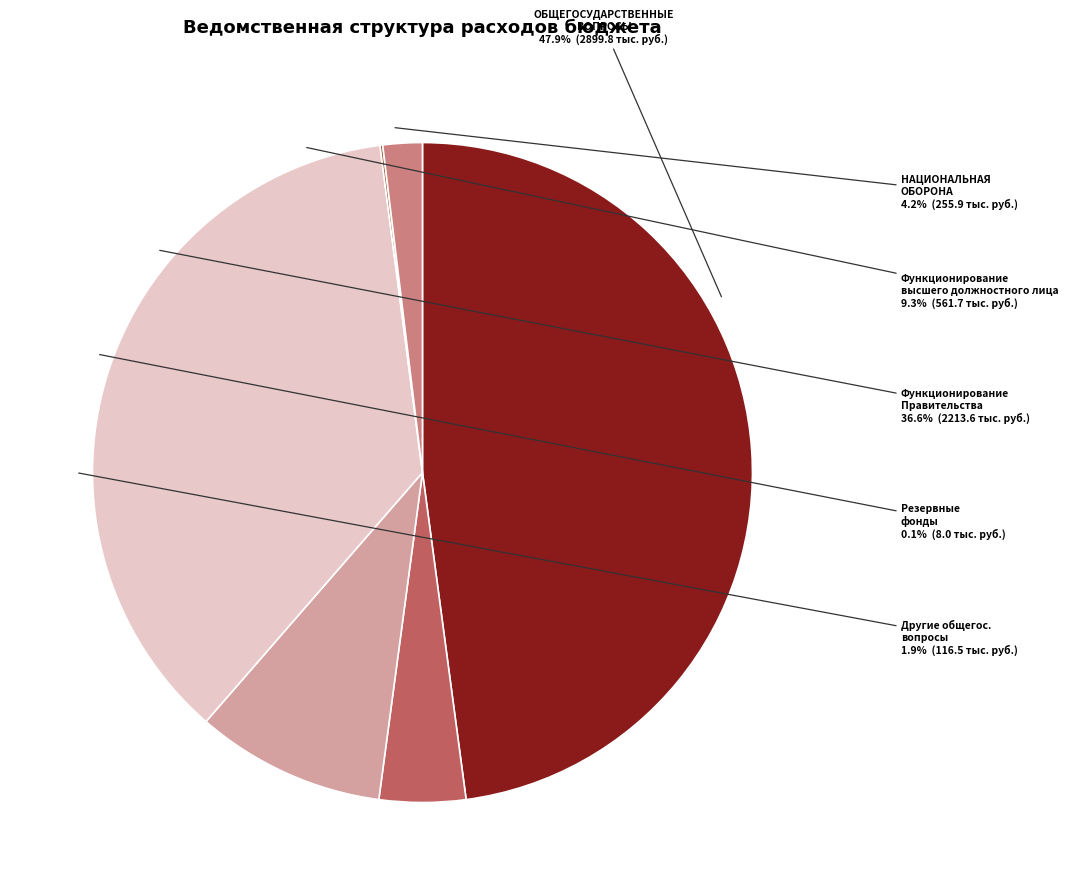

To the nearest percent, what is the difference between the Резервные фонды and Функционирование высшего должностного лица slice percentages?

9%